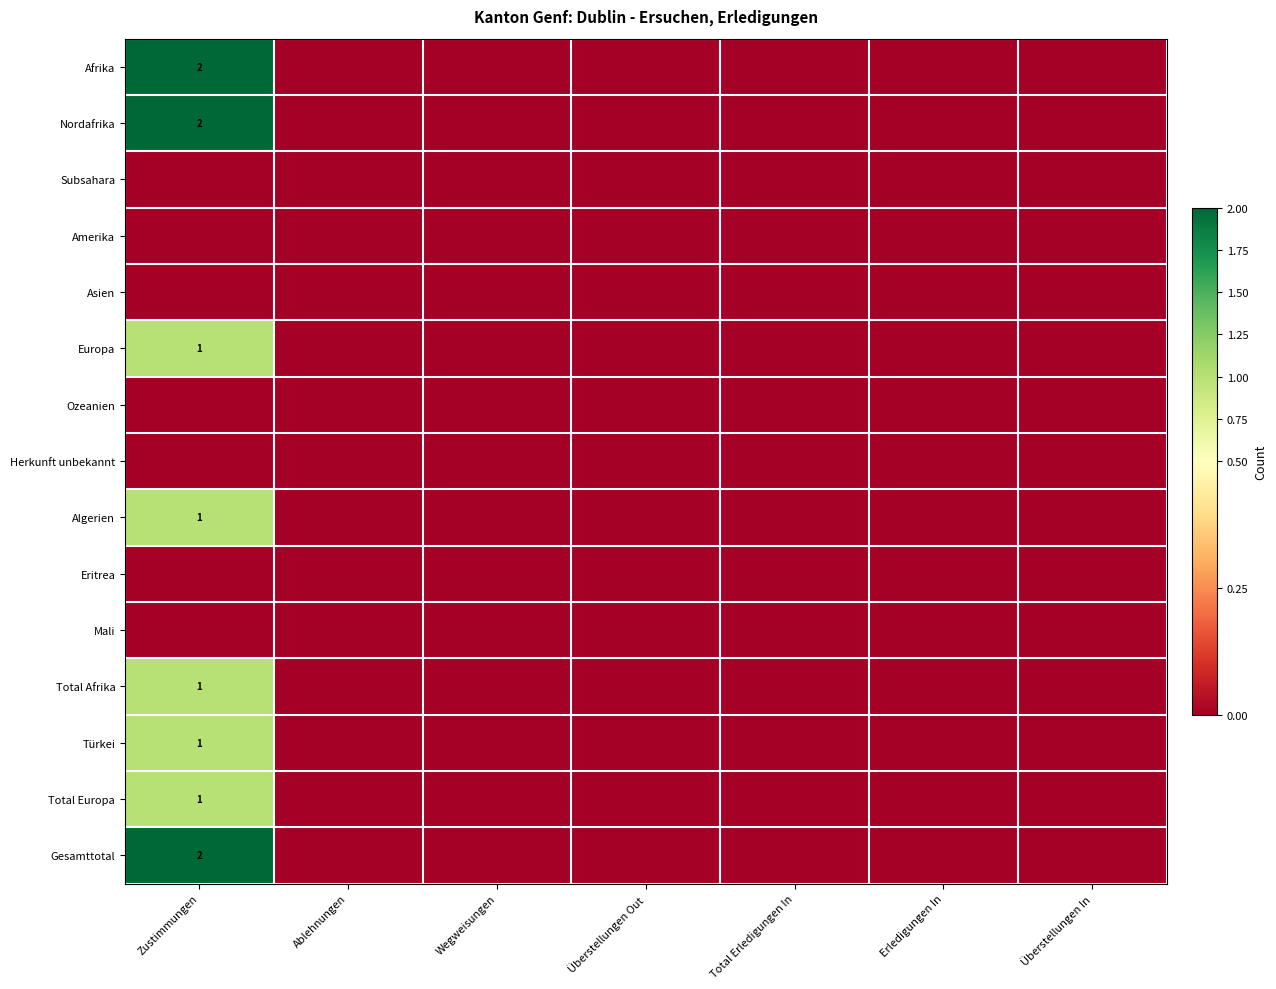

True or false: Total Europa has a value of 0 at Zustimmungen.

False